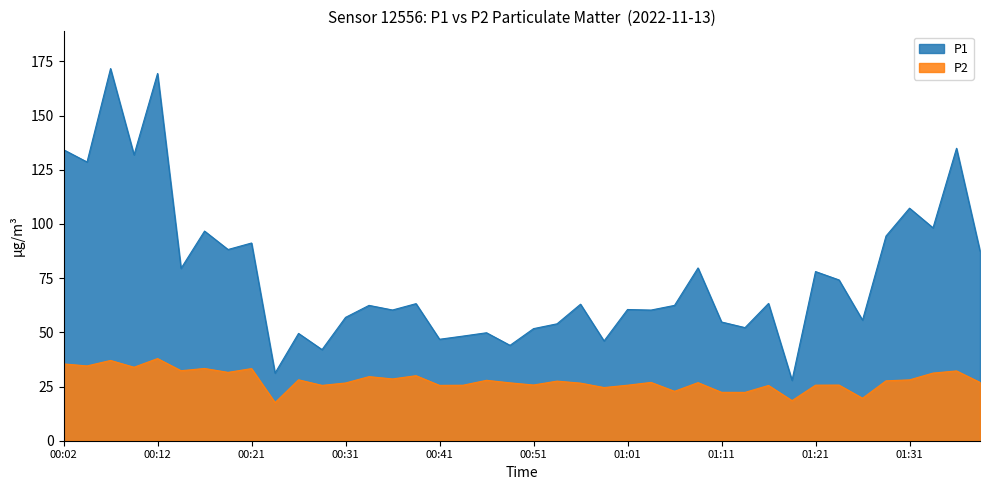

At which category does P2 reach its first local peak?

00:07